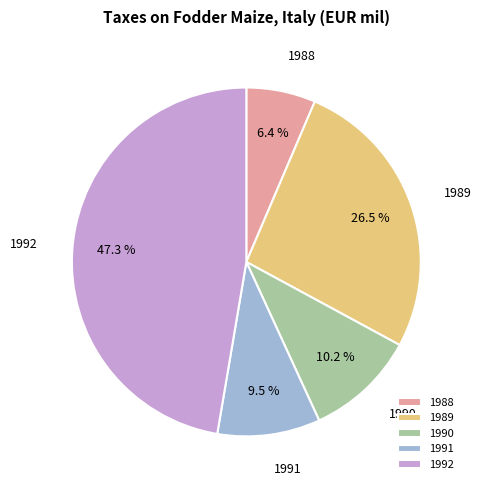

True or false: 1989 accounts for 18% of the total.

False